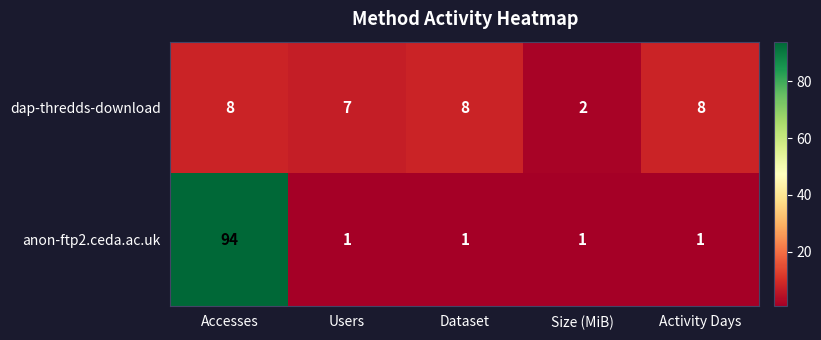

Which series has the widest spread of values?

anon-ftp2.ceda.ac.uk